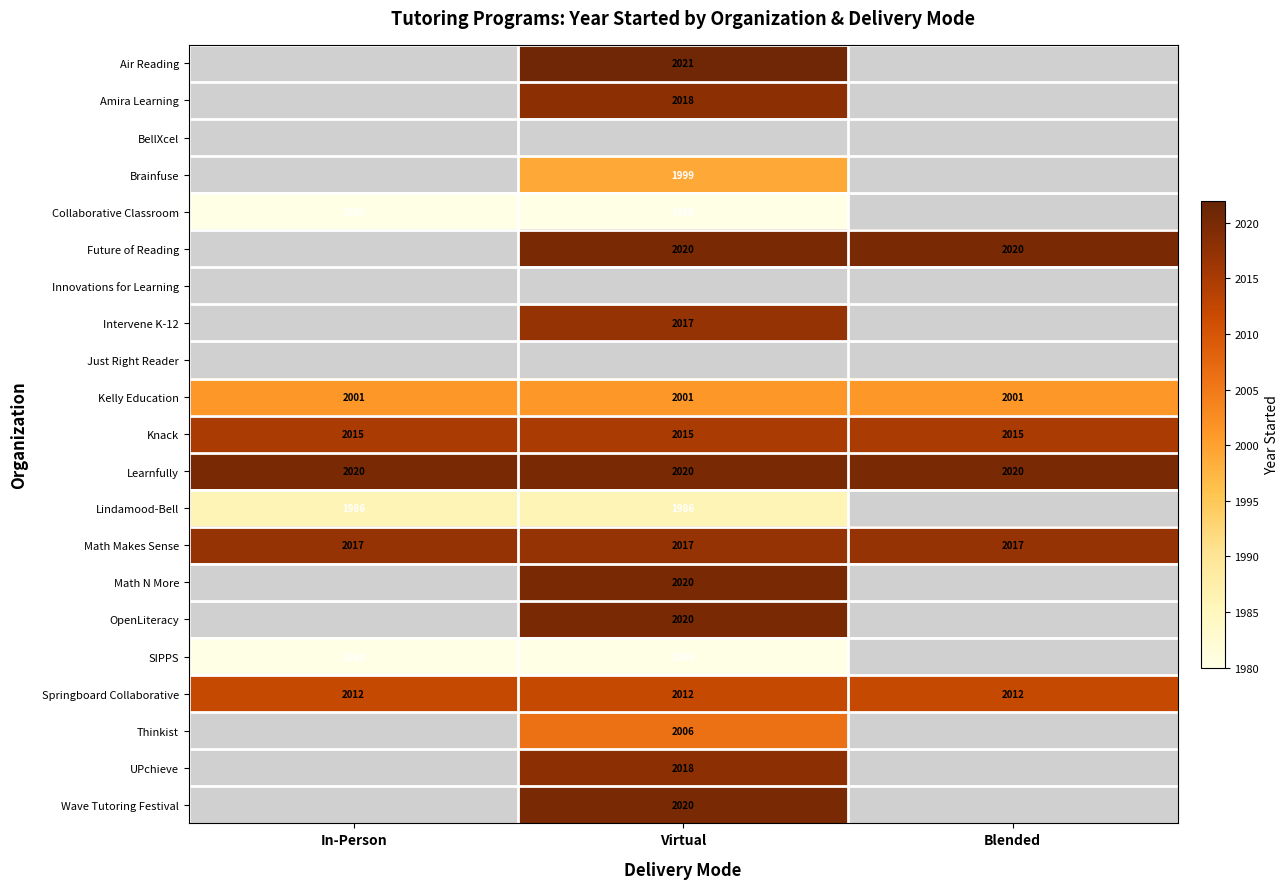

What is the sum of the Learnfully values at Blended and Virtual?

4040